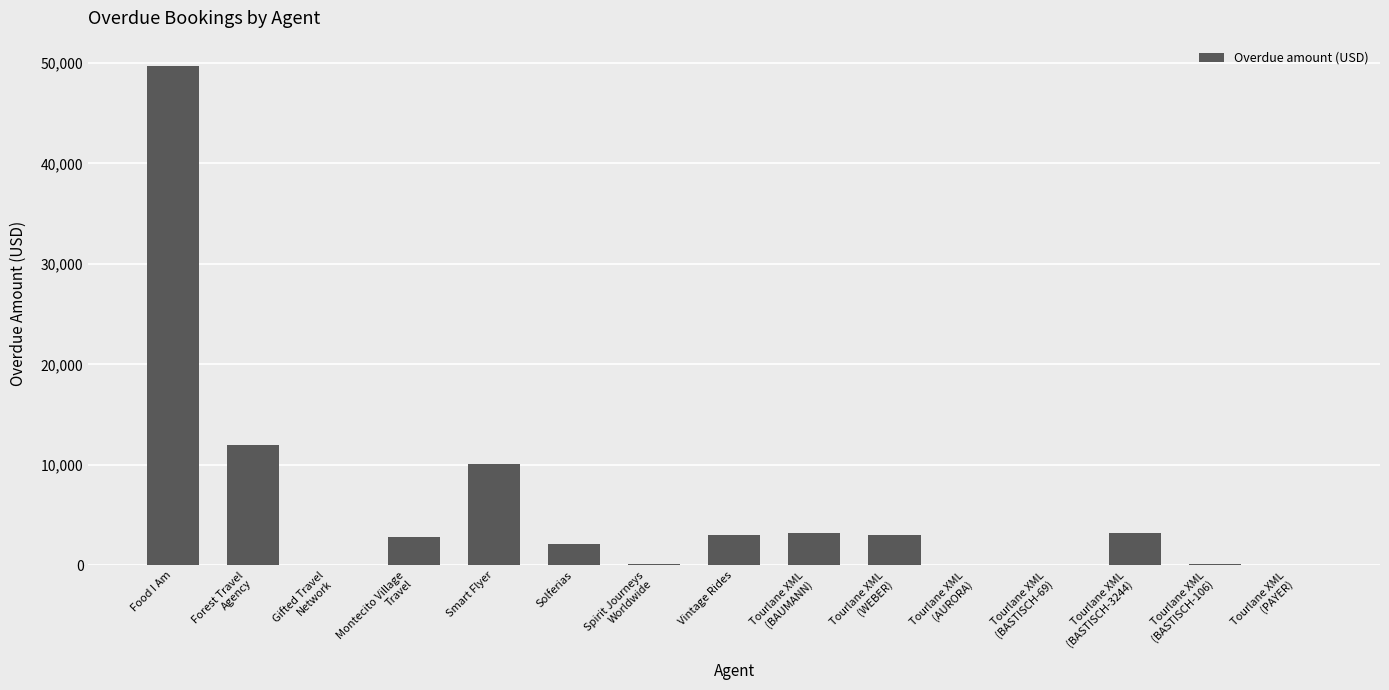

The chart shows a value of 2115.0 at Solferias. True or false?

True